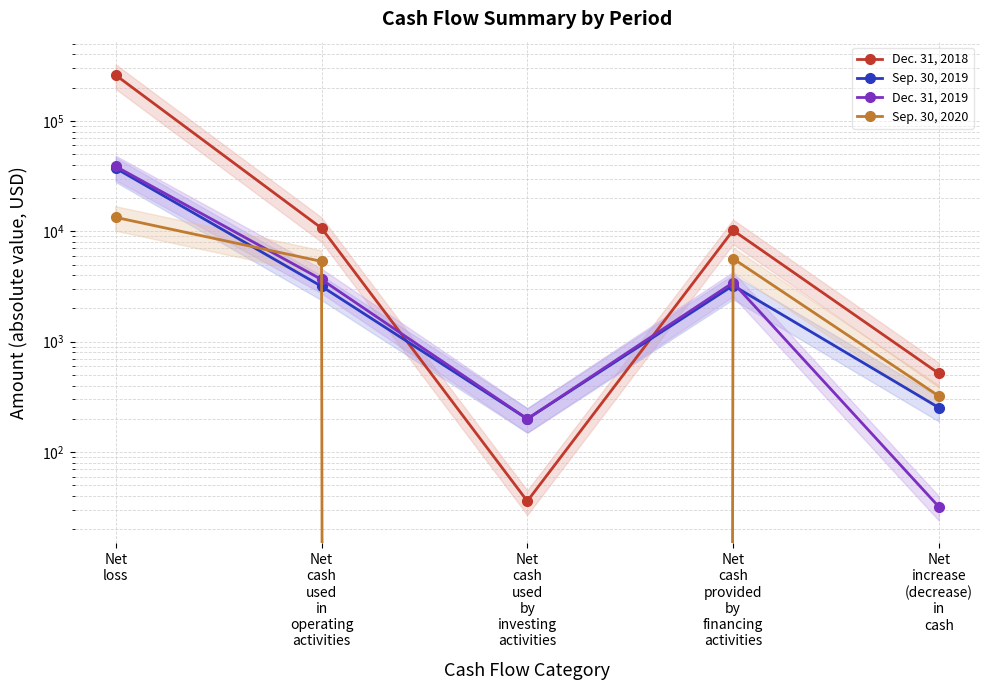

Where is the first local minimum for Dec. 31, 2019?

Net
cash
used
by
investing
activities